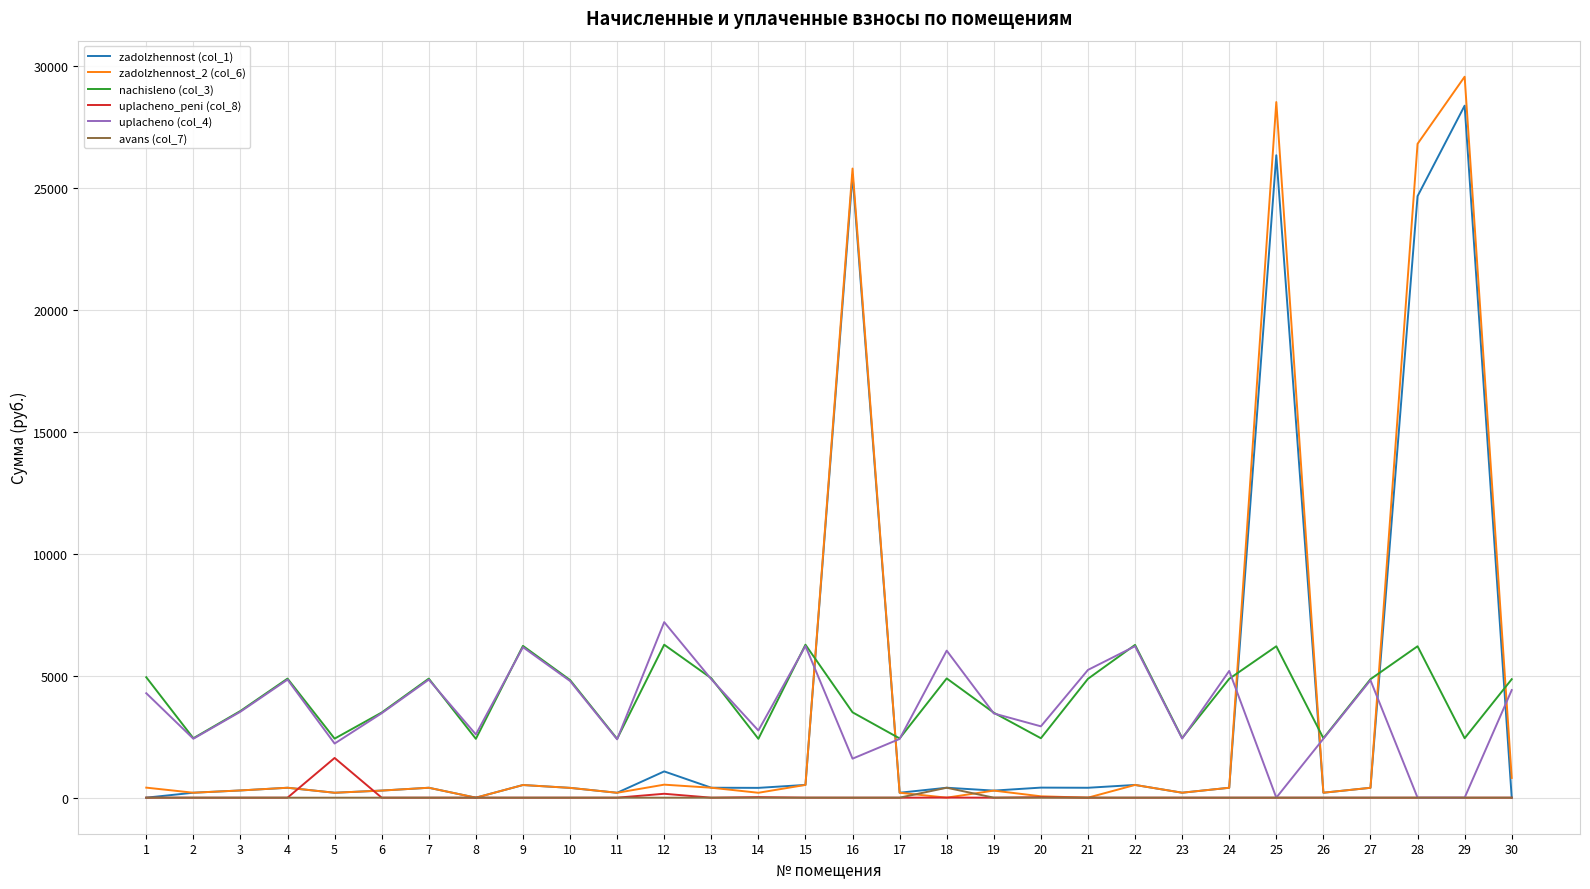

Is the value of nachisleno (col_3) at 22 greater than the value of zadolzhennost (col_1) at 17?

Yes